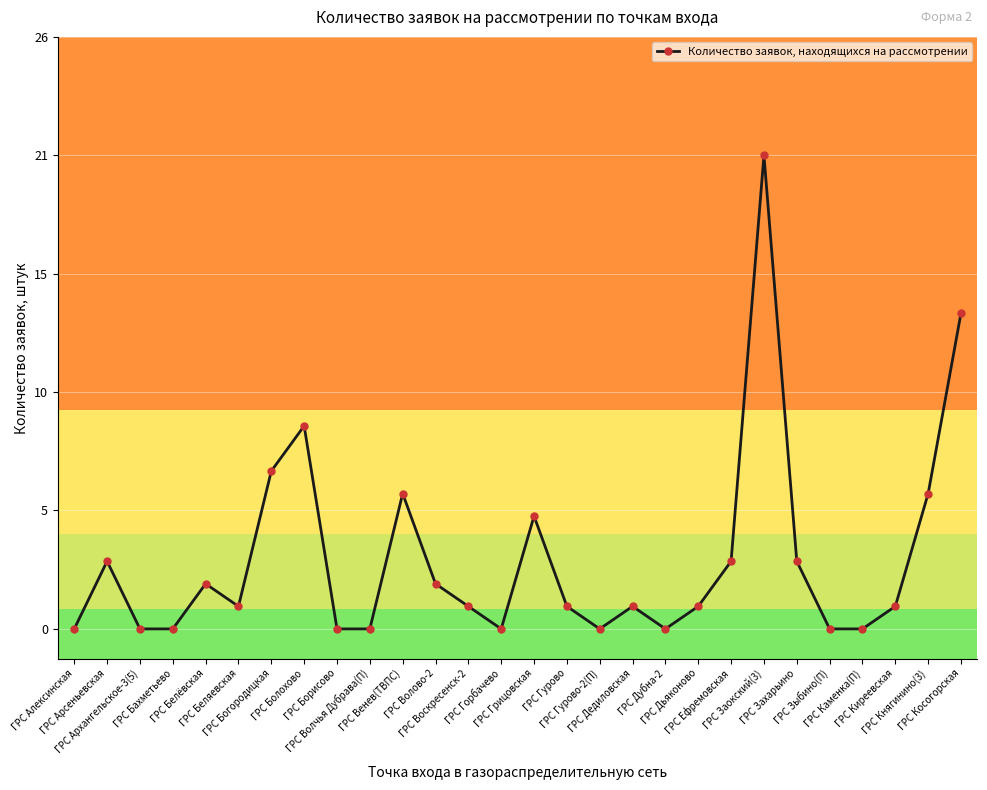

Reading left to right, extract all data points from this chart.

ГРС Алексинская=0	ГРС Арсеньевская=3	ГРС Архангельское-3(5)=0	ГРС Бахметьево=0	ГРС Белёвская=2	ГРС Беляевская=1	ГРС Богородицкая=7	ГРС Болохово=9	ГРС Борисово=0	ГРС Волчья Дубрава(П)=0	ГРС Венев(ТВПС)=6	ГРС Волово-2=2	ГРС Воскресенск-2=1	ГРС Горбачево=0	ГРС Грицовская=5	ГРС Гурово=1	ГРС Гурово-2(П)=0	ГРС Дедиловская=1	ГРС Дубна-2=0	ГРС Дьяконово=1	ГРС Ефремовская=3	ГРС Заокский(3)=21	ГРС Захарьино=3	ГРС Зыбино(П)=0	ГРС Каменка(П)=0	ГРС Киреевская=1	ГРС Княгинино(3)=6	ГРС Косогорская=14